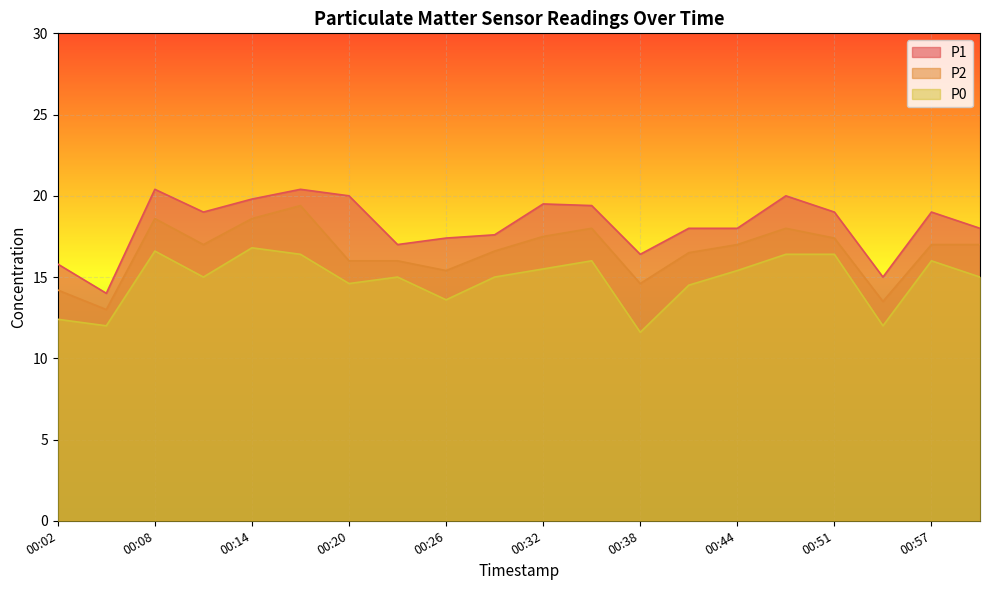

What are all the series names shown in the legend?

P1, P2, P0